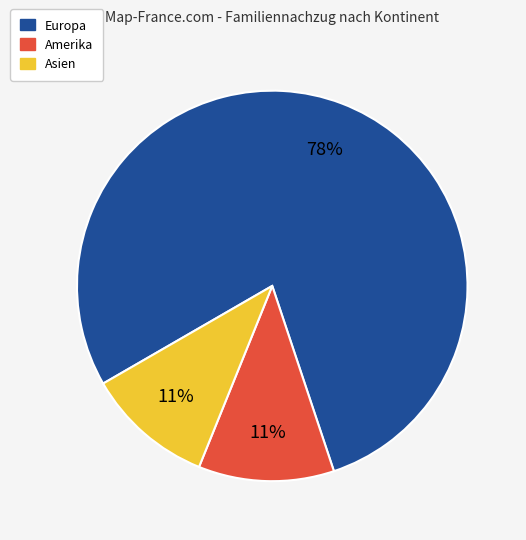

Count the number of slices in the pie.

3